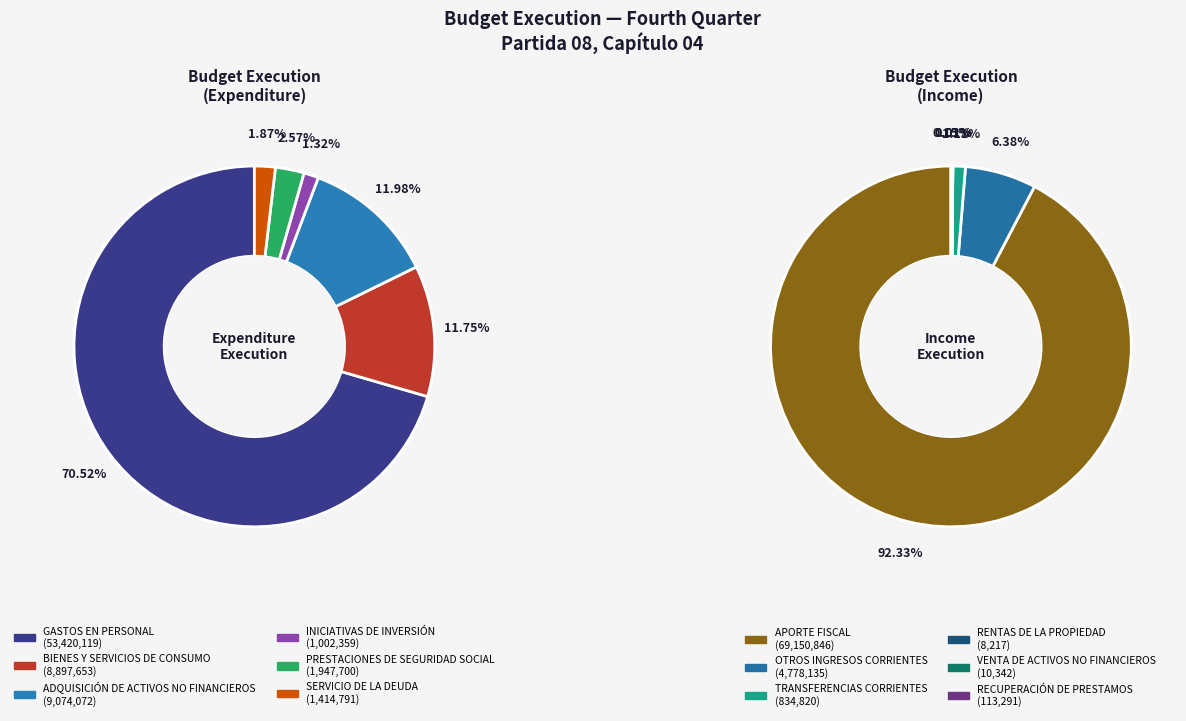

What percentage is NOT represented by SERVICIO DE LA DEUDA?

98.1%